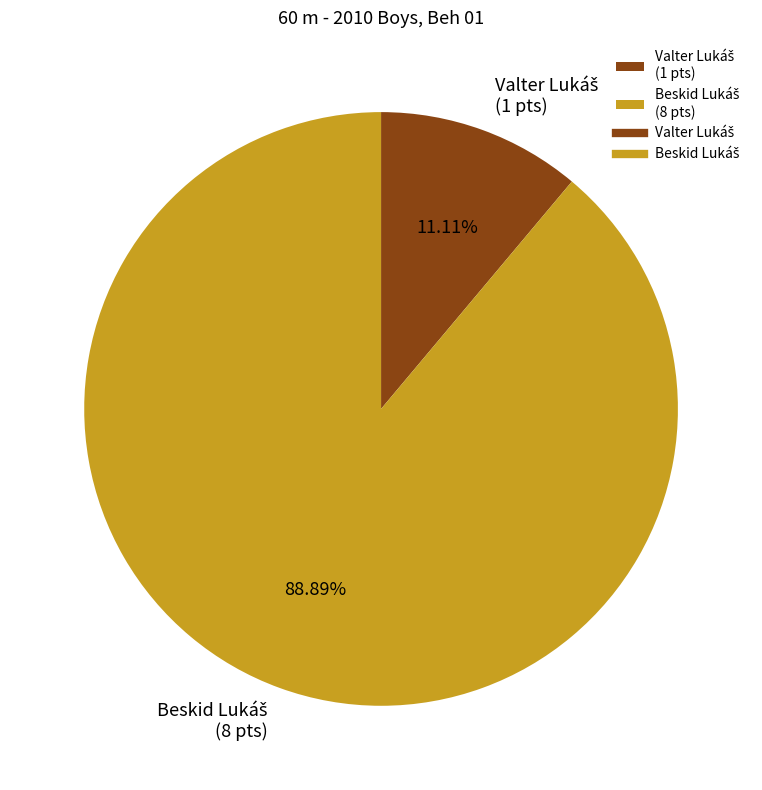

Is there any slice that represents more than half of the pie?

Yes